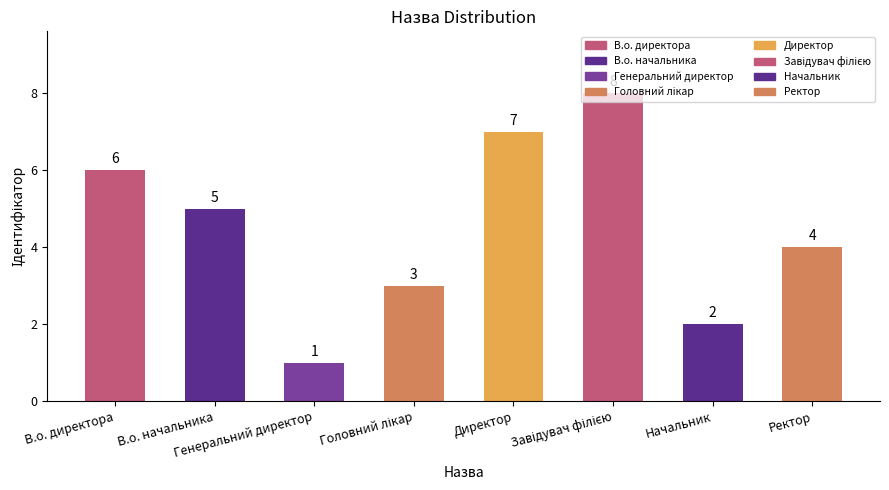

What is the difference between the second highest and second lowest values?

5